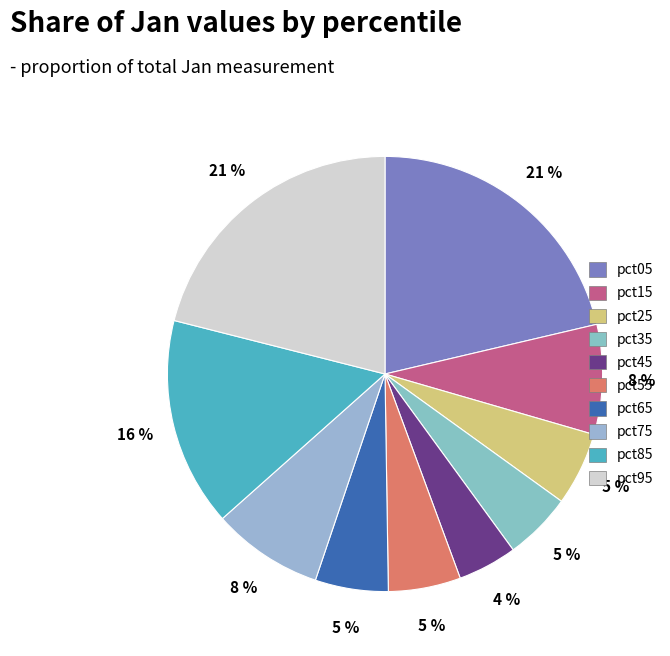

Combined, do pct25 and pct55 account for over 50%?

No